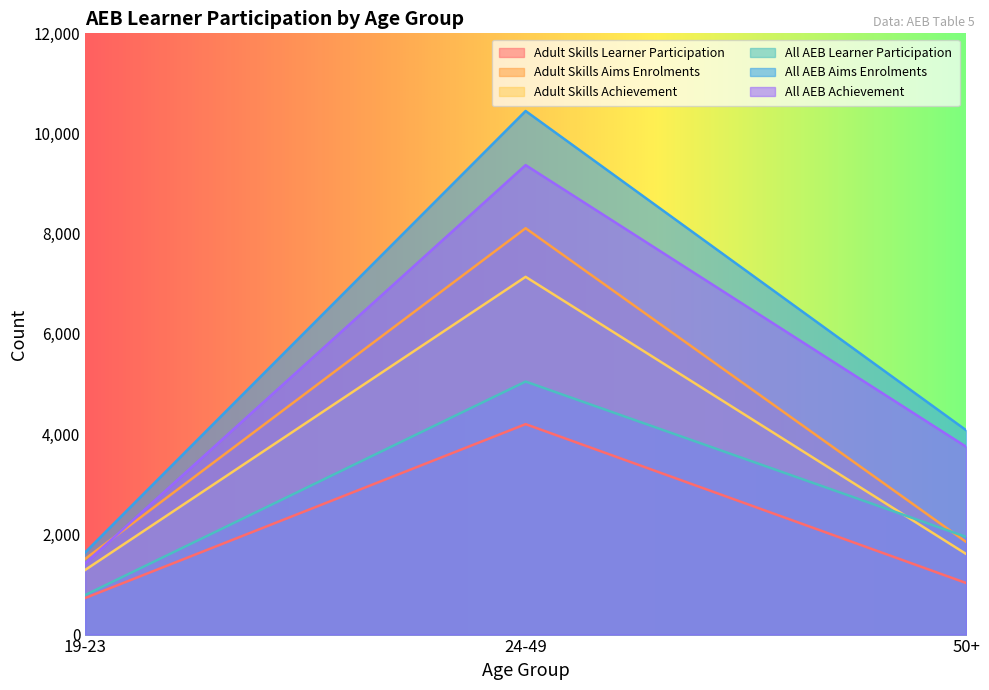

Rank the series at 19-23 from lowest to highest value.

Adult Skills Learner Participation, All AEB Learner Participation, Adult Skills Achievement, All AEB Achievement, Adult Skills Aims Enrolments, All AEB Aims Enrolments